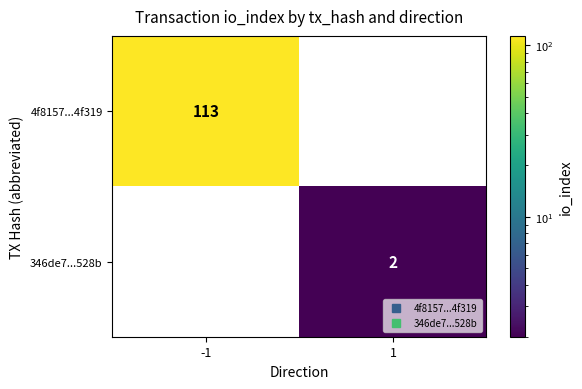

Reading left to right, extract all data points from this chart.

4f8157...4f319: 113	0
346de7...528b: 0	2